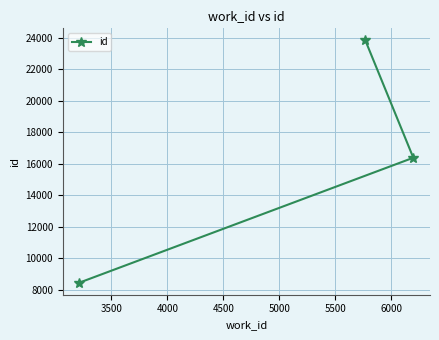

What is the smallest value displayed?

8445